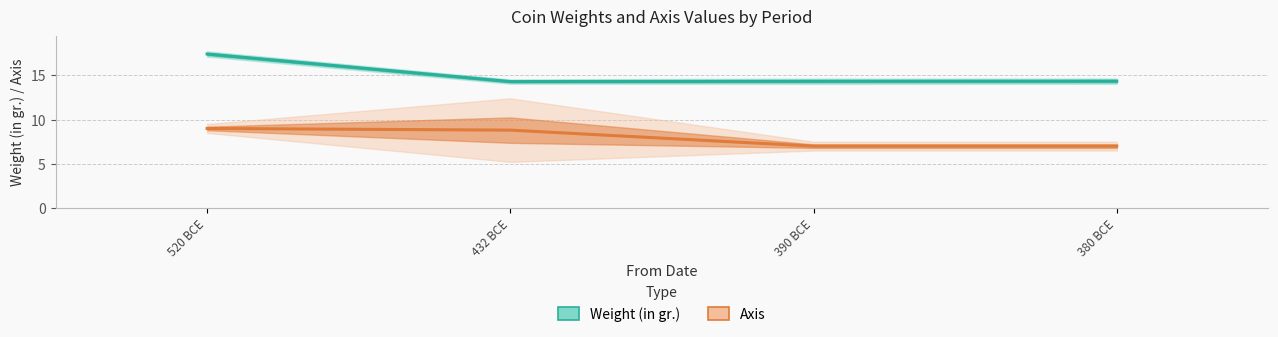

At which category is the sum across all series the highest?

520 BCE